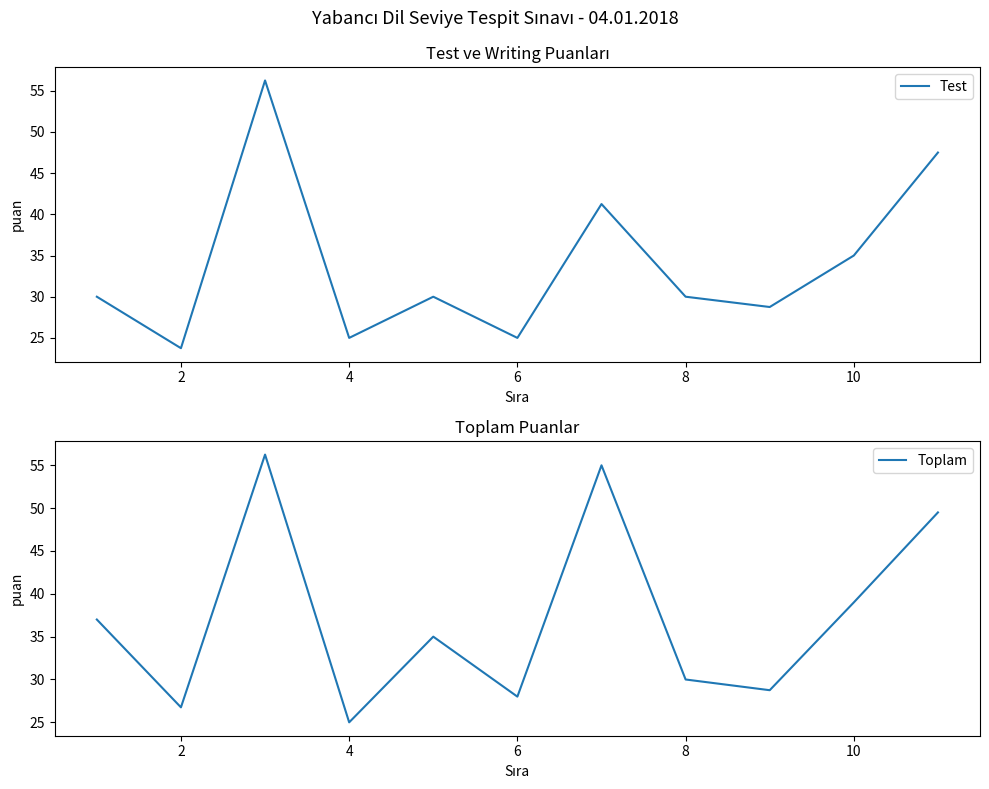

The value of Test at 6 is 41.2. True or false?

False